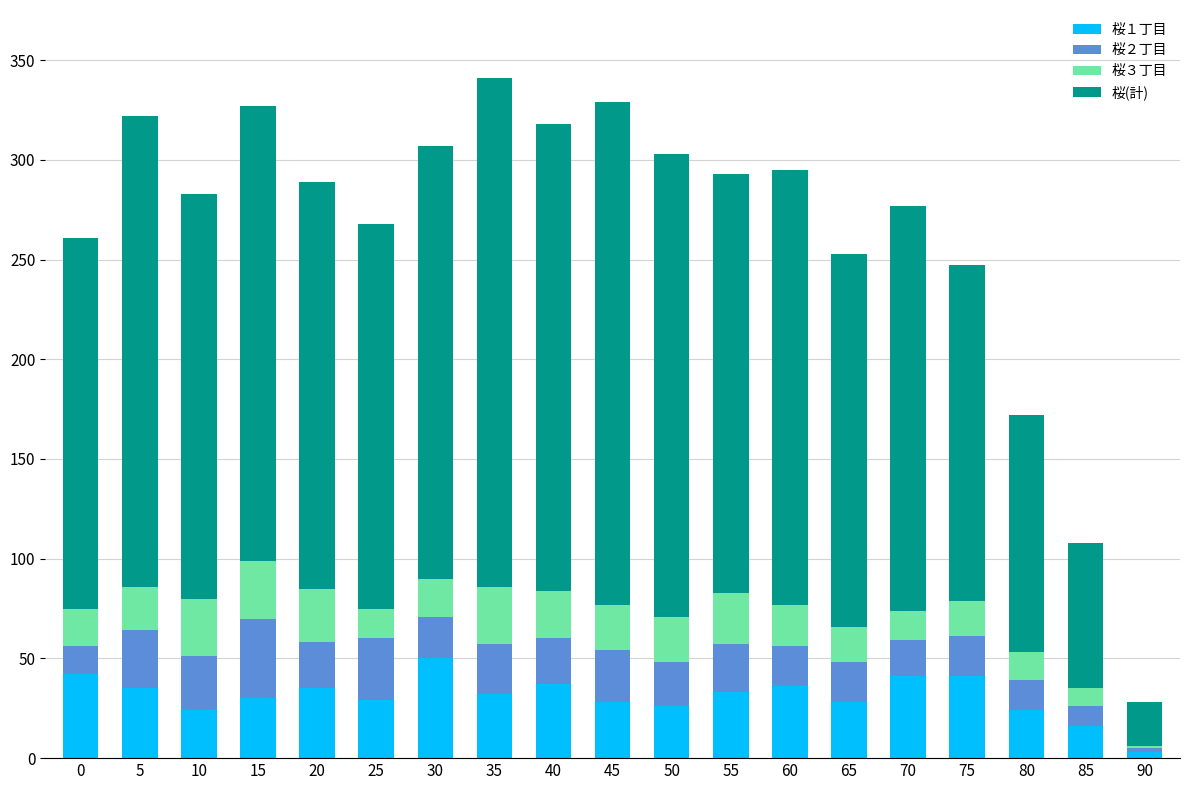

The value of 桜１丁目 at 45 is 28. True or false?

True